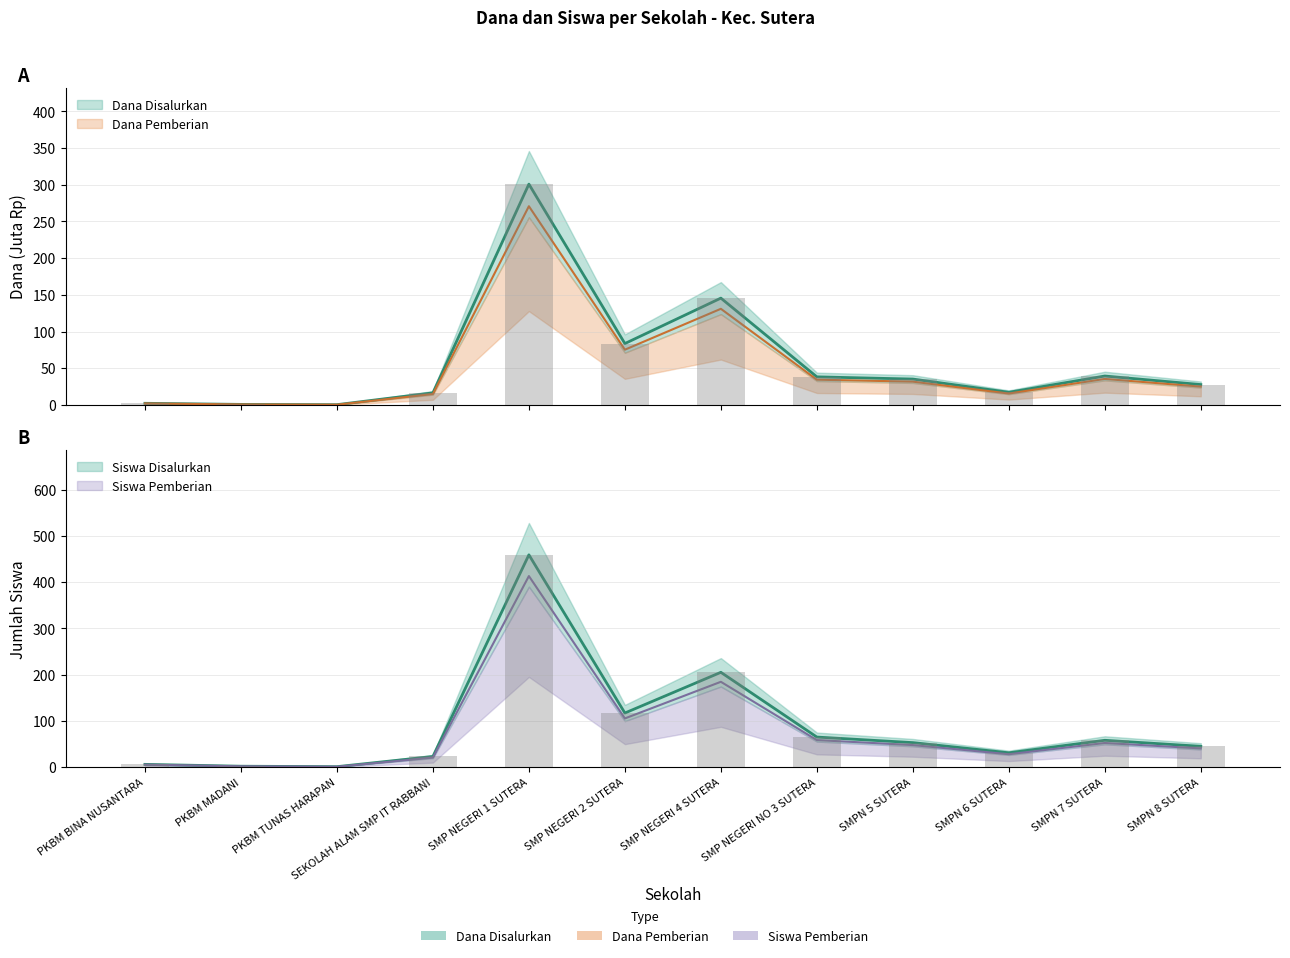

Read the Siswa Pemberian value at SEKOLAH ALAM SMP IT RABBANI.

20.7